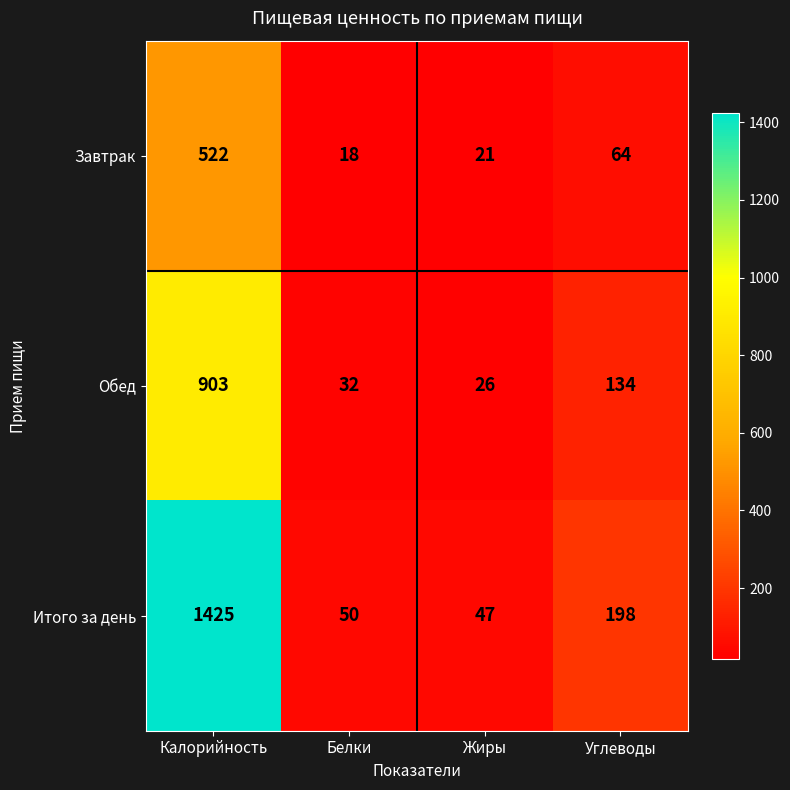

True or false: Итого за день has a value of 1425 at Калорийность.

True